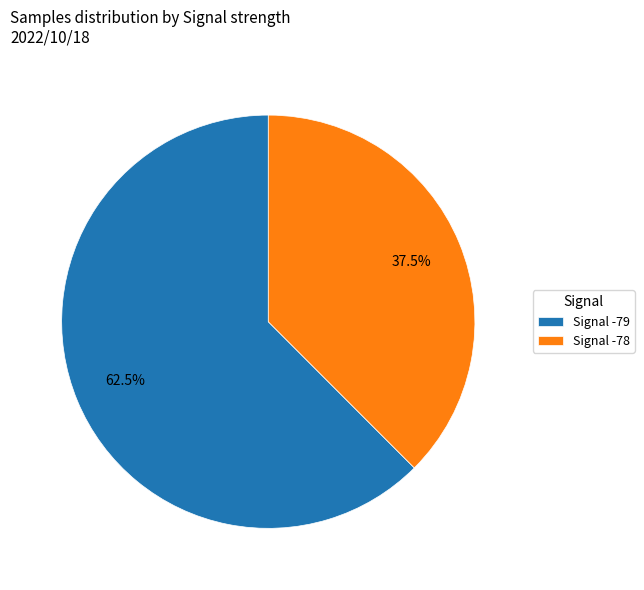

Between Signal -78 and Signal -79, which is larger?

Signal -79